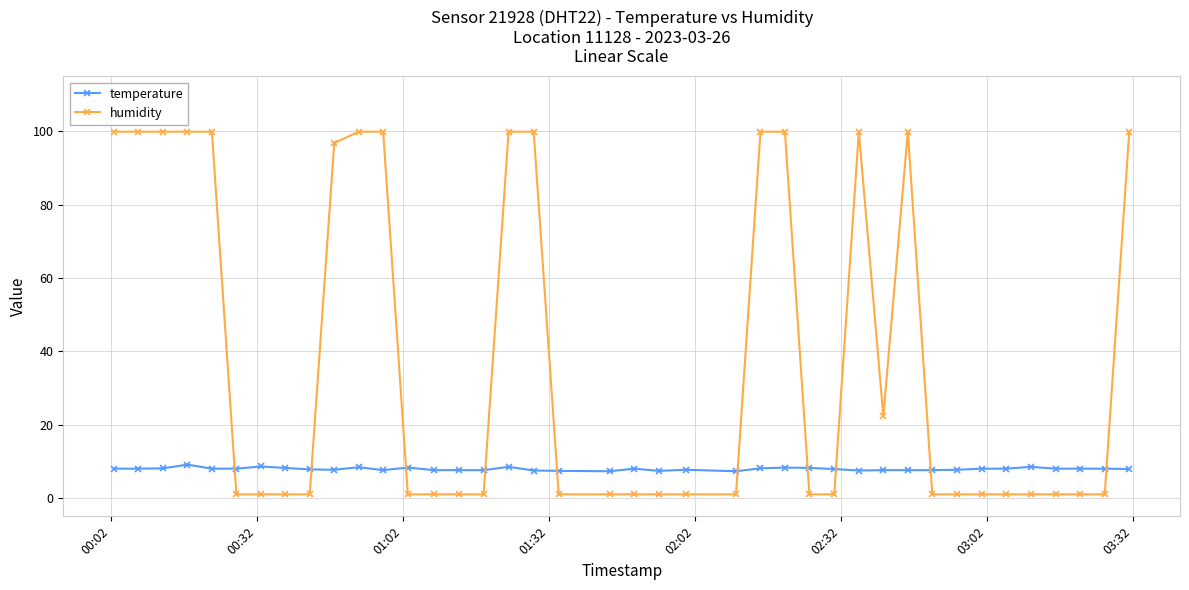

Which series ends up on top after the final intersection of temperature and humidity?

humidity